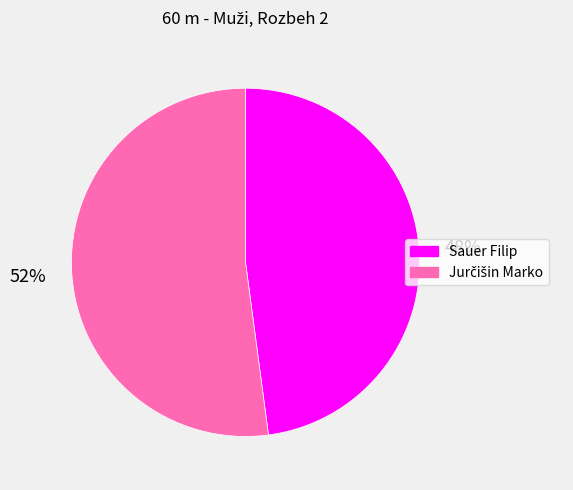

How many slices are in this pie chart?

2